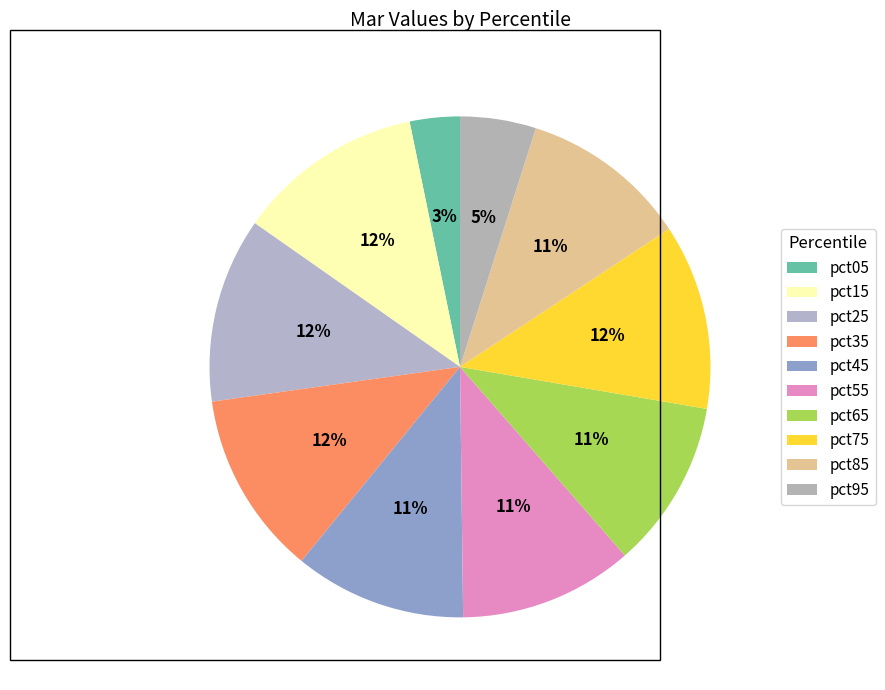

How many segments does this pie chart have?

10